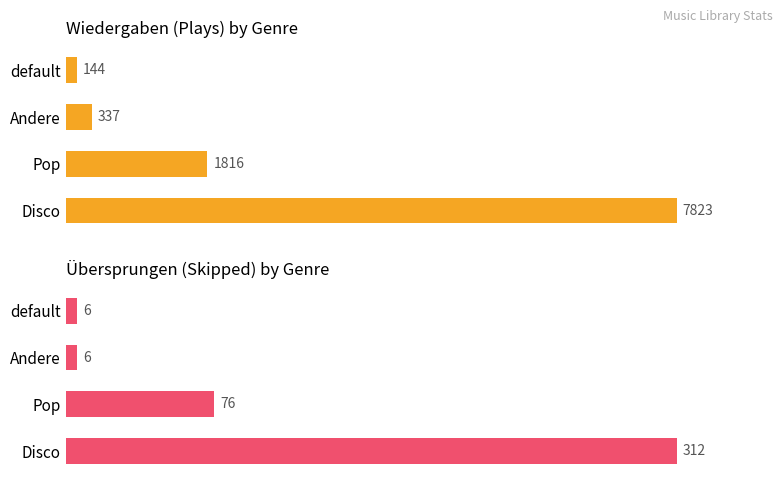

Rank the series by their maximum value, from lowest to highest.

Übersprungen, Wiedergaben